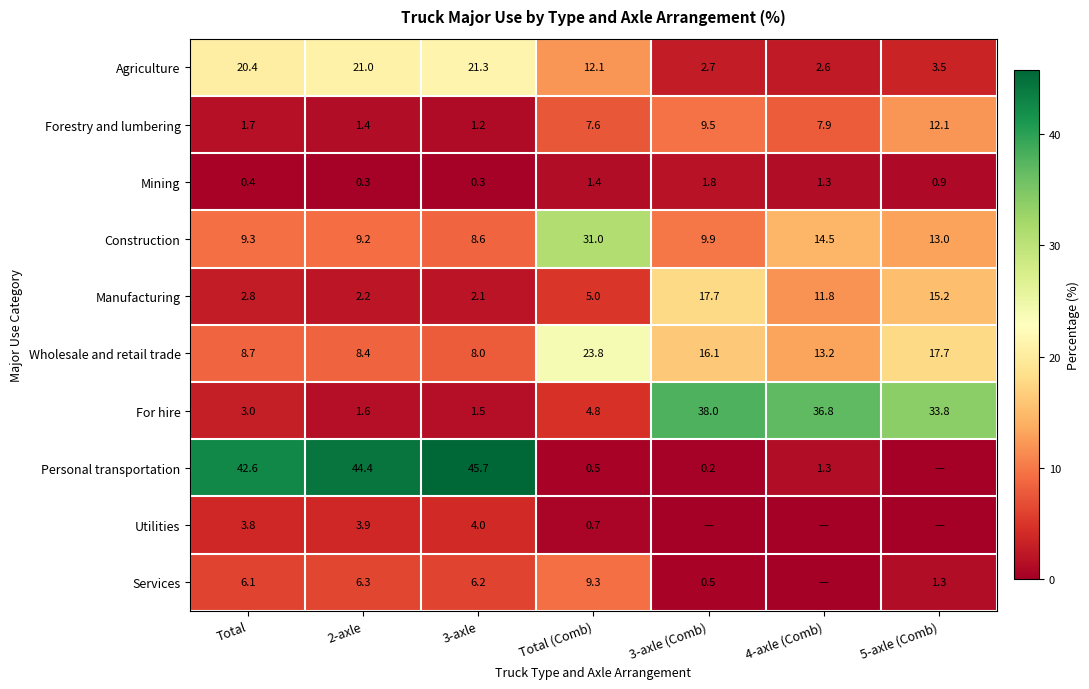

At which label is Manufacturing closest to 9?

4-axle (Comb)